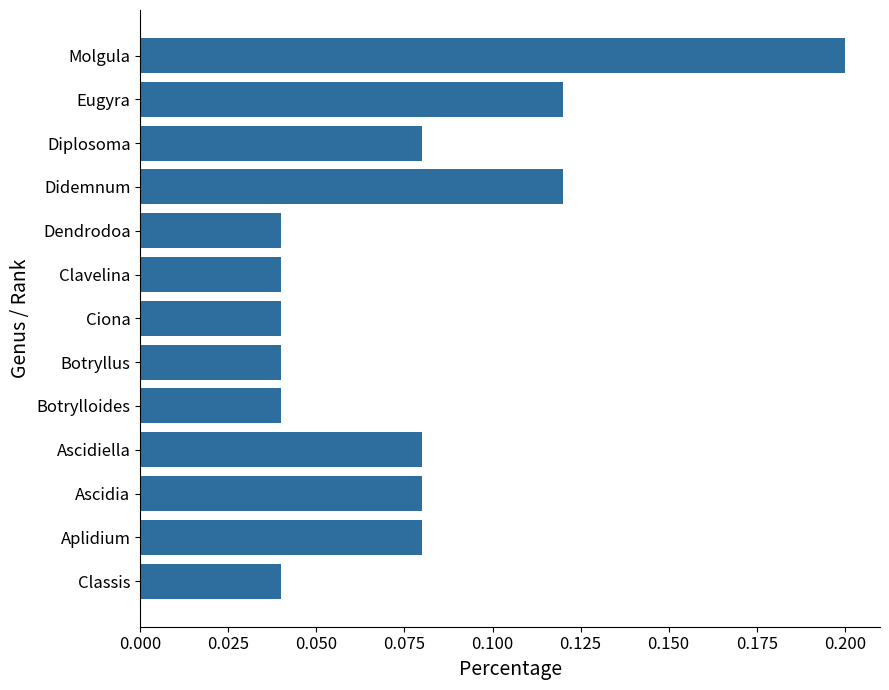

Between Botrylloides and Eugyra, which is larger?

Eugyra